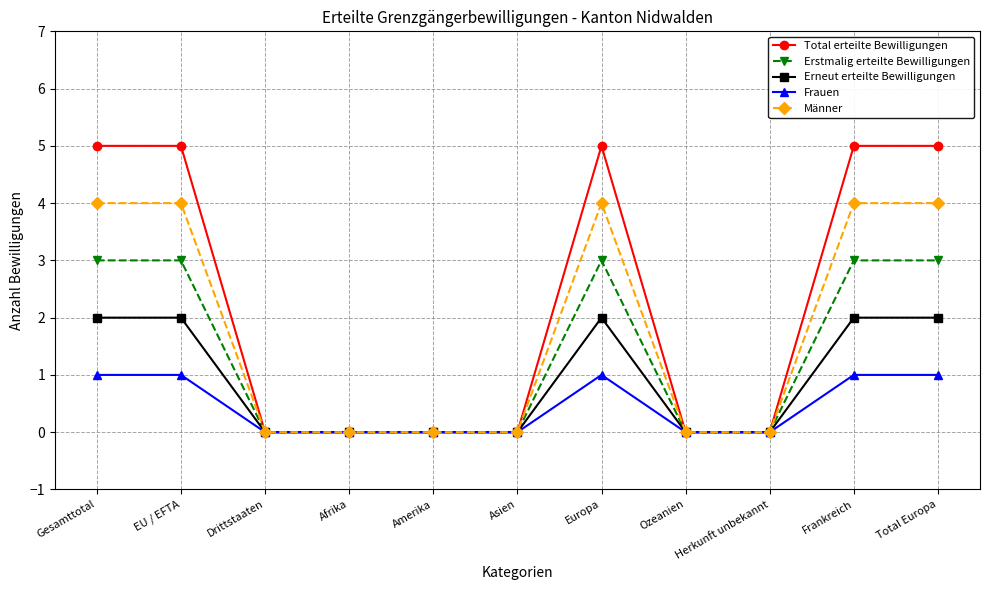

What position from the left is Gesamttotal?

1